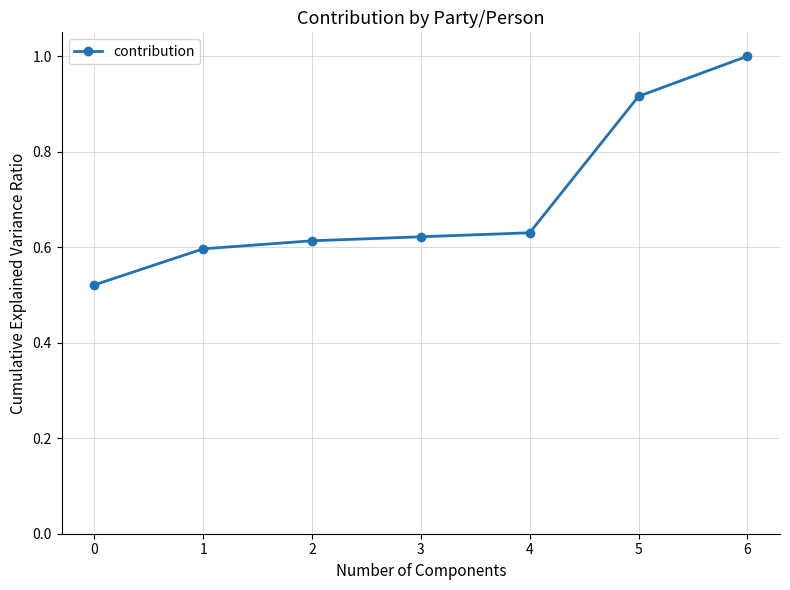

The value at 1 is 0.6. True or false?

True